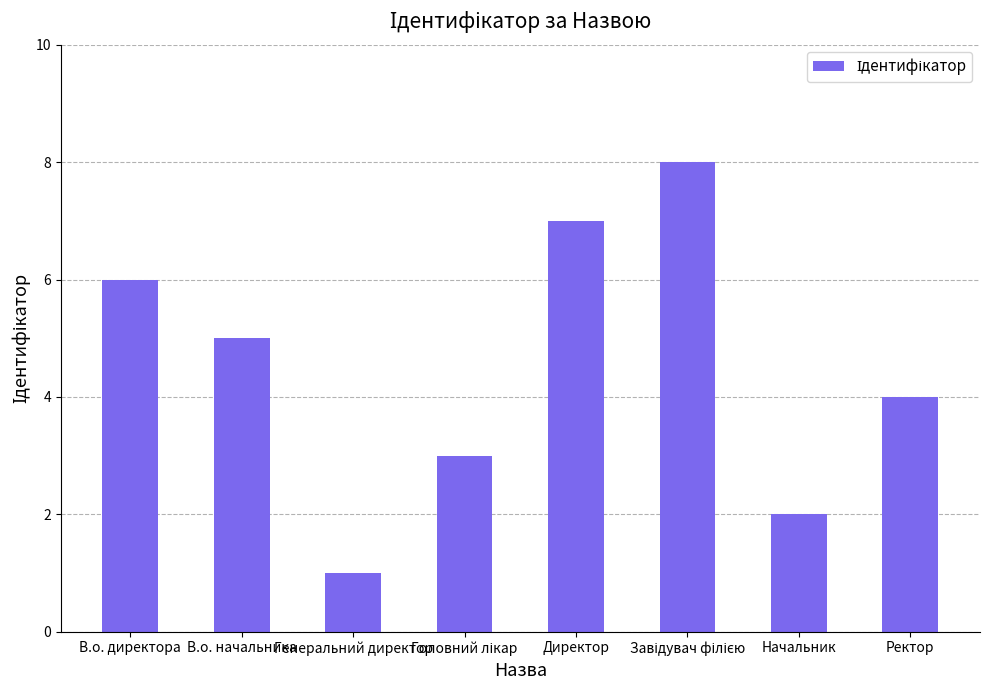

What is the change in value from В.о. директора to Генеральний директор?

-5